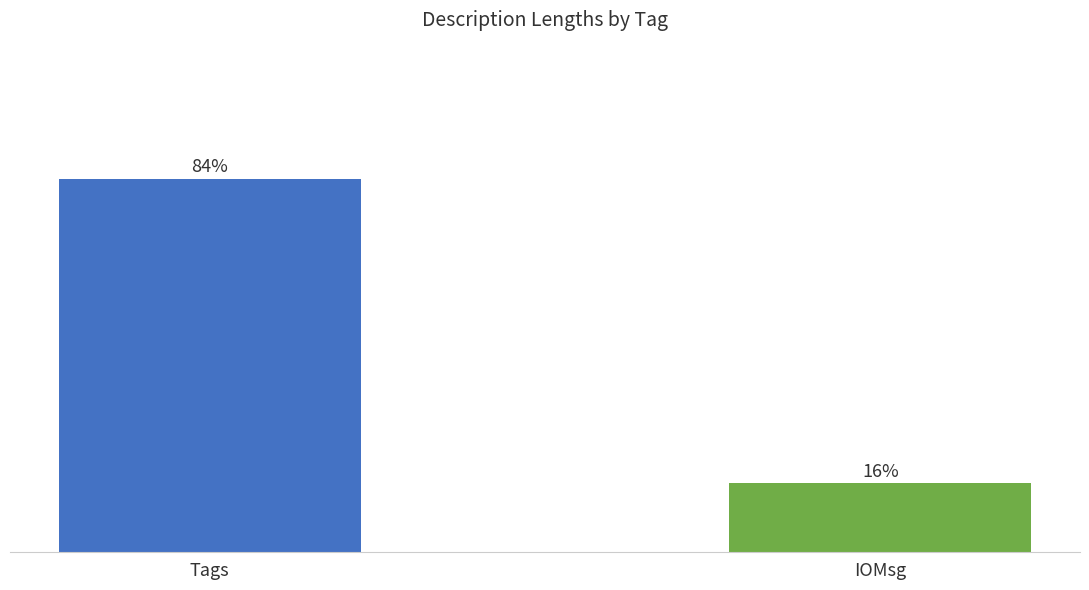

Rank the categories by value from lowest to highest.

IOMsg, Tags